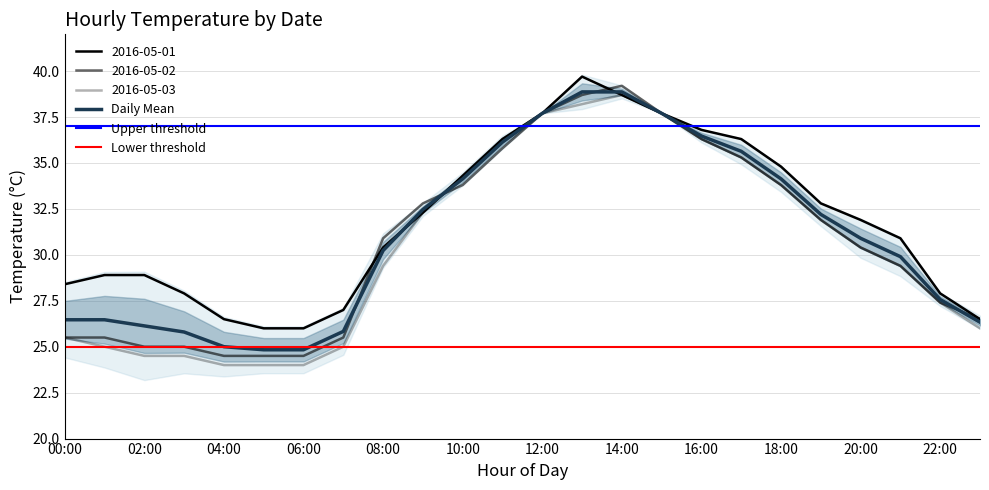

Which series has the largest total across all categories?

2016-05-01